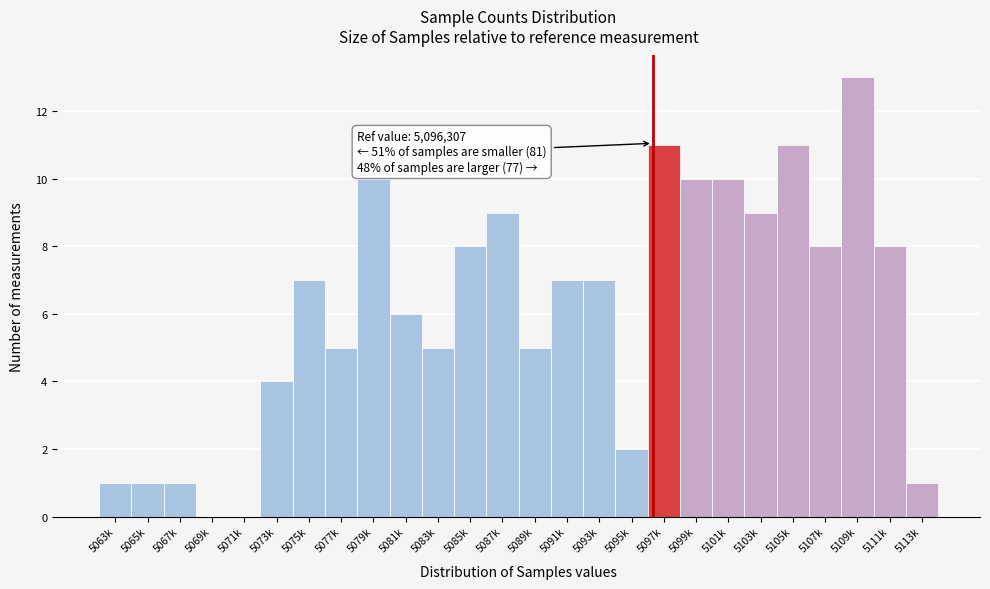

Reading right to left, list all the values displayed in this chart.

5113k=1	5111k=8	5109k=13	5107k=8	5105k=11	5103k=9	5101k=10	5099k=10	5097k=11	5095k=2	5093k=7	5091k=7	5089k=5	5087k=9	5085k=8	5083k=5	5081k=6	5079k=10	5077k=5	5075k=7	5073k=4	5071k=0	5069k=0	5067k=1	5065k=1	5063k=1